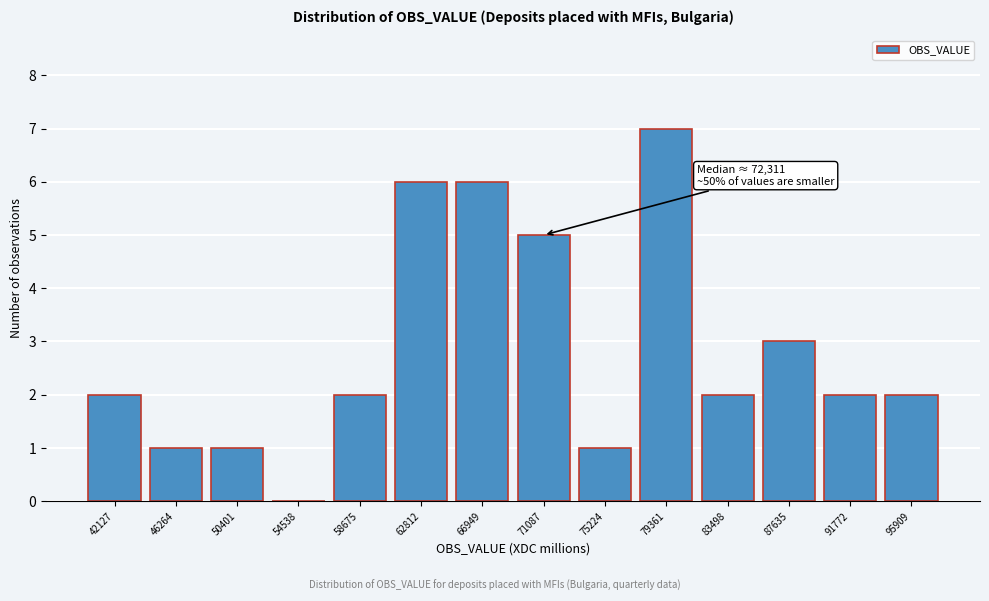

The chart shows a value of 1 at 50401. True or false?

True